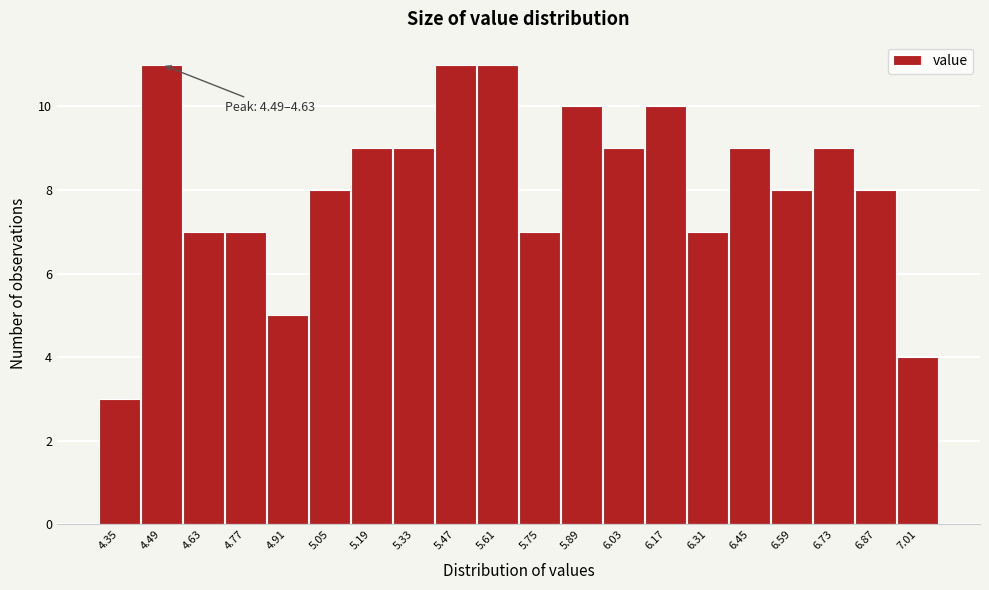

Reading left to right, what are all the values shown in this chart?

3	11	7	7	5	8	9	9	11	11	7	10	9	10	7	9	8	9	8	4